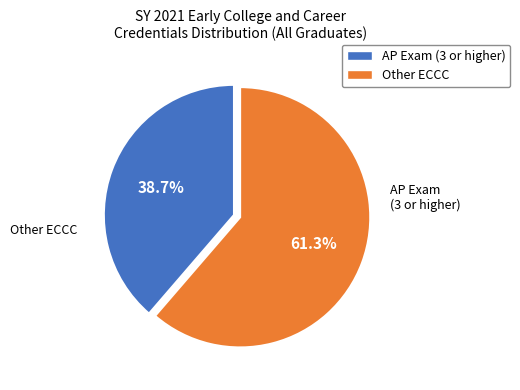

Does any single category account for the majority?

Yes